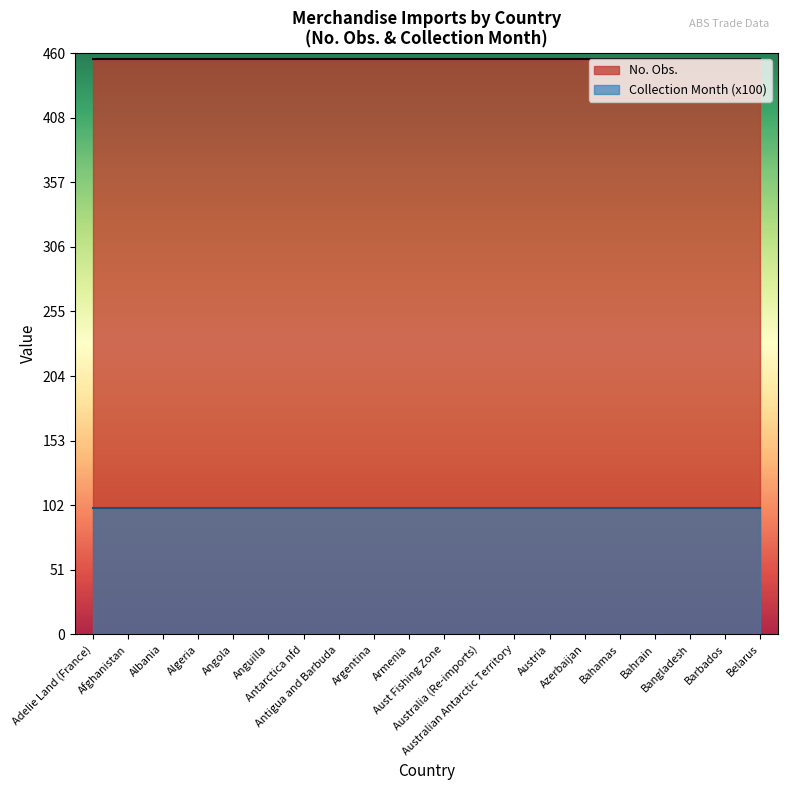

What value does the No. Obs. series have at Adelie Land (France)?

455